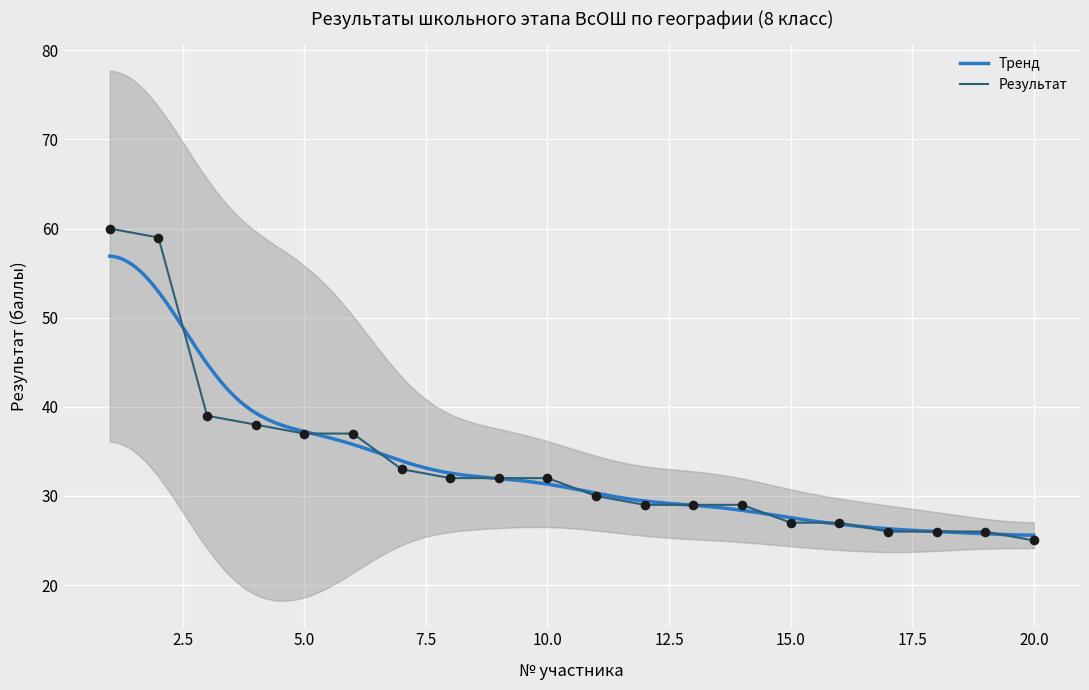

What is the ratio of the value at 20 to the value at 2?

0.4